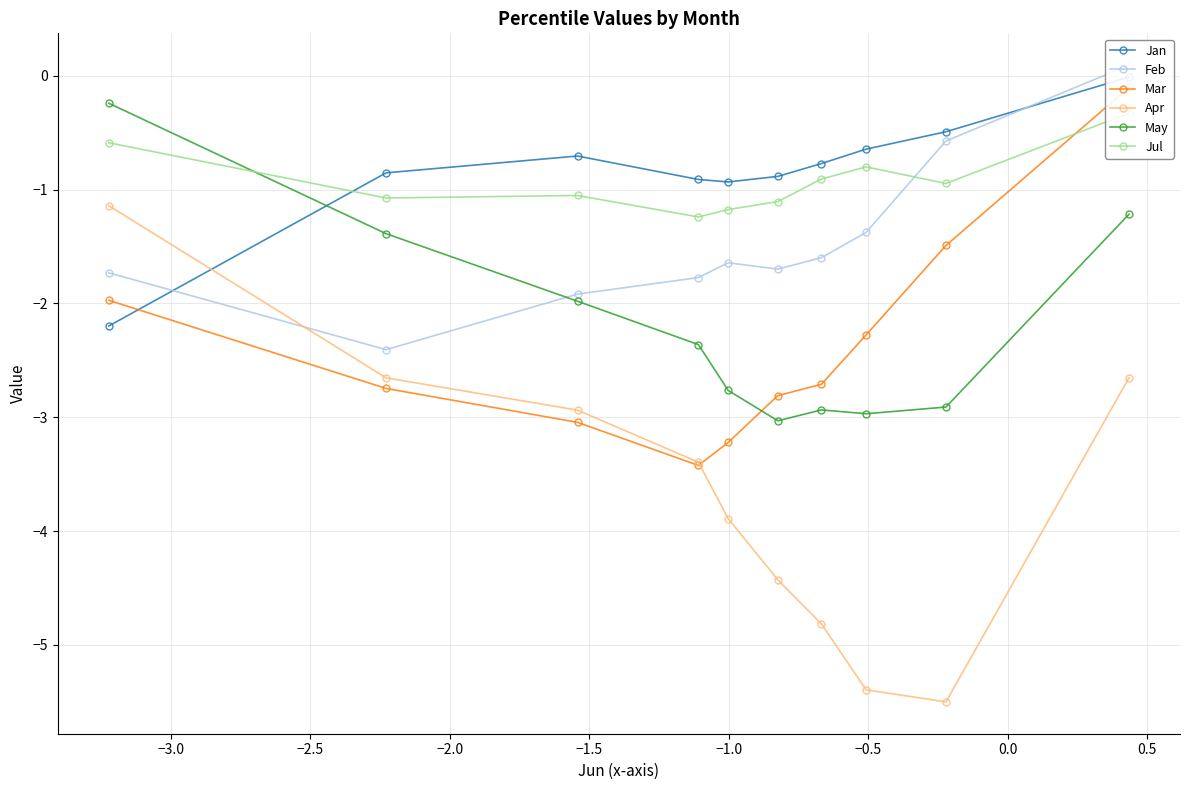

What is the value of the May point at the 1st from the left?

-0.2